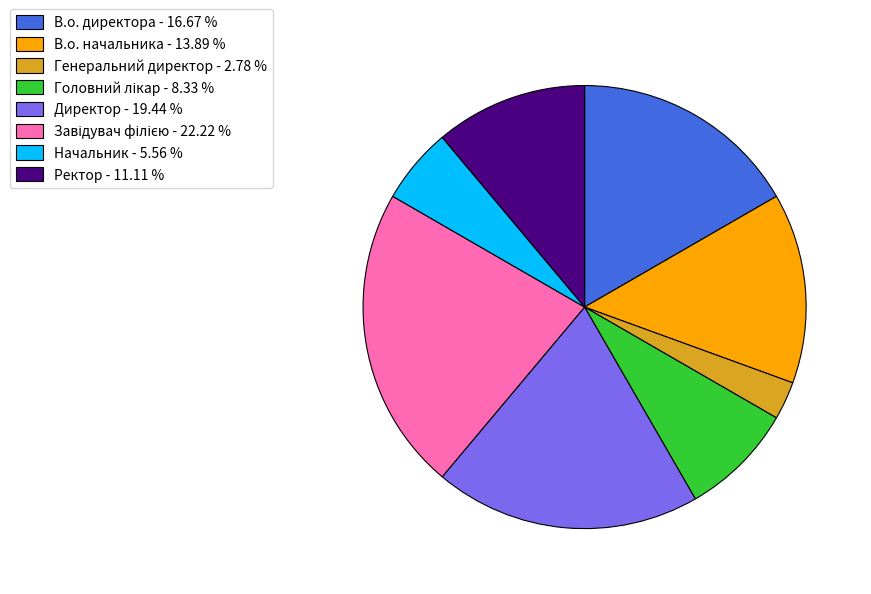

Is there any slice that represents more than half of the pie?

No